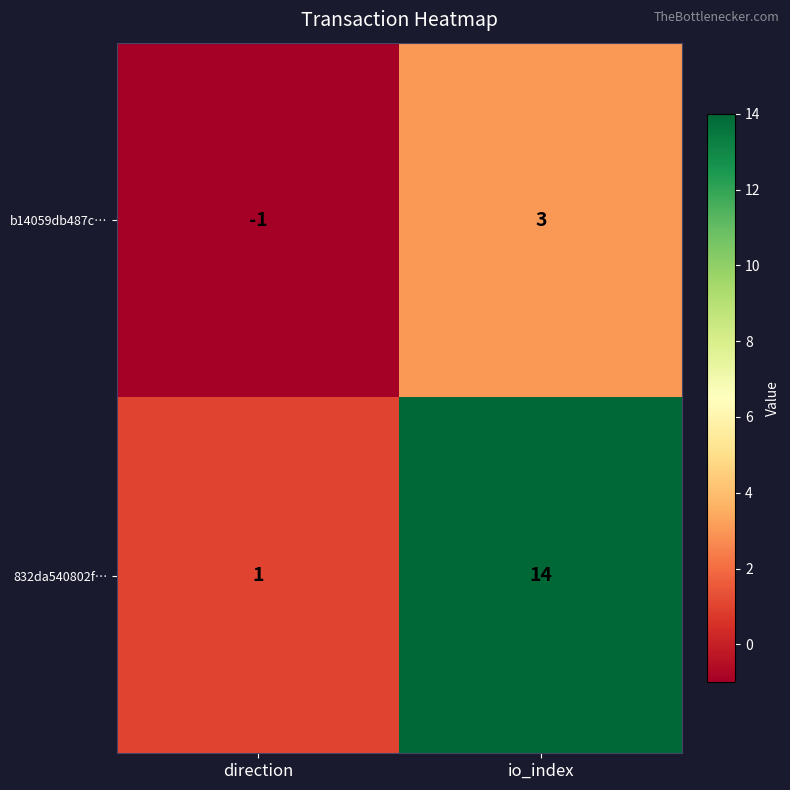

What is the difference between the highest and lowest values at direction?

2